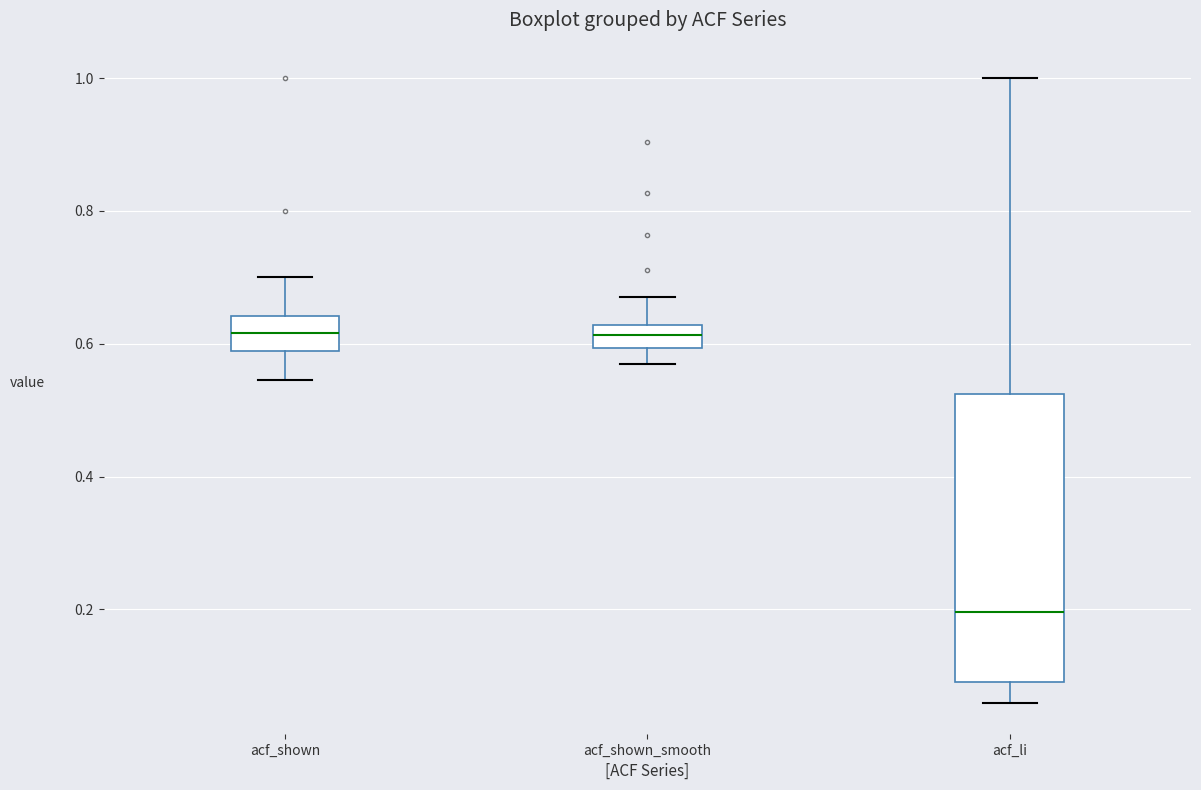

Reading left to right, transcribe this box plot: for each box, give where its median line is, the range the box spans, and where its two whiskers end, as read against the y-axis. The values are not printed on the chart, so give them approximately, as read against the axis.

acf_shown: median 0.62, box 0.58 to 0.64, whiskers 0.54 to 0.70
acf_shown_smooth: median 0.62 (inside the box), box 0.60 to 0.62, whiskers 0.58 to 0.68
acf_li: median 0.20, box 0.10 to 0.52, whiskers 0.06 to 1.00